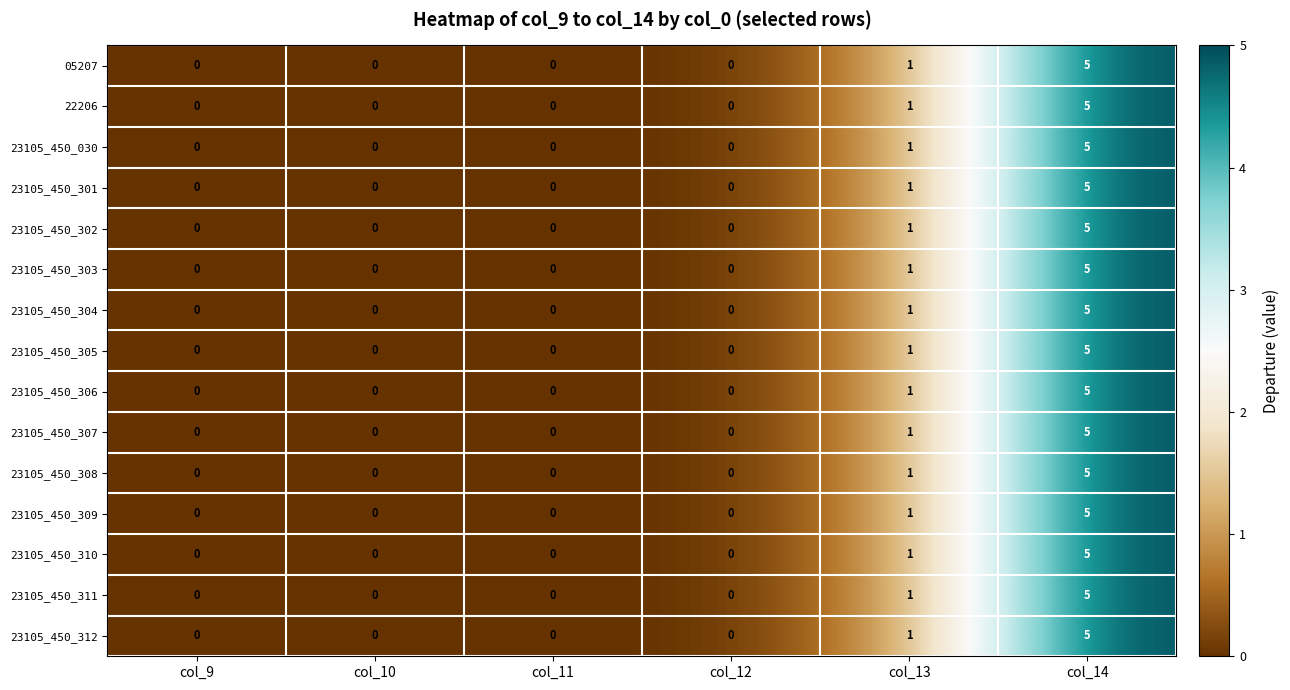

Where is 23105_450_312 nearest to the value 2?

col_13